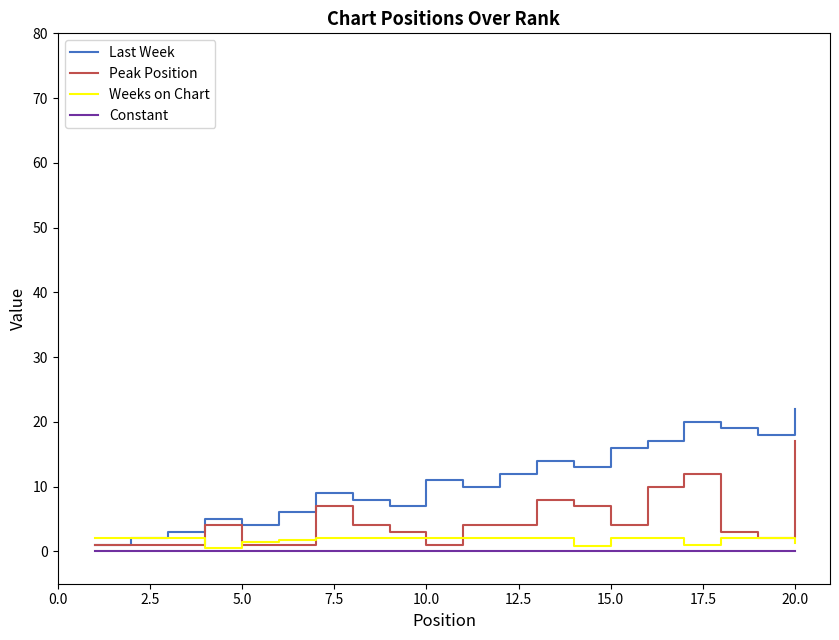

Which series has the largest range (max minus min)?

Last Week